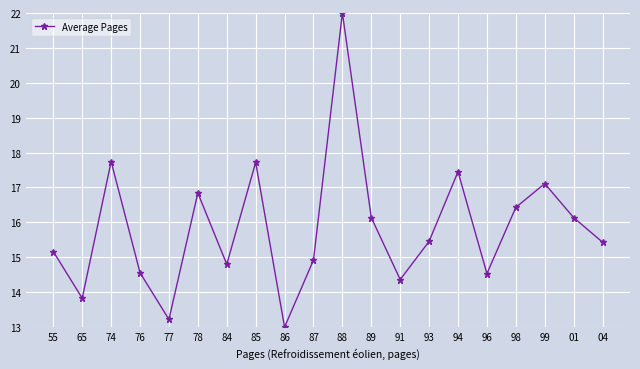

What is the ratio of the value at 65 to the value at 96?

1.0